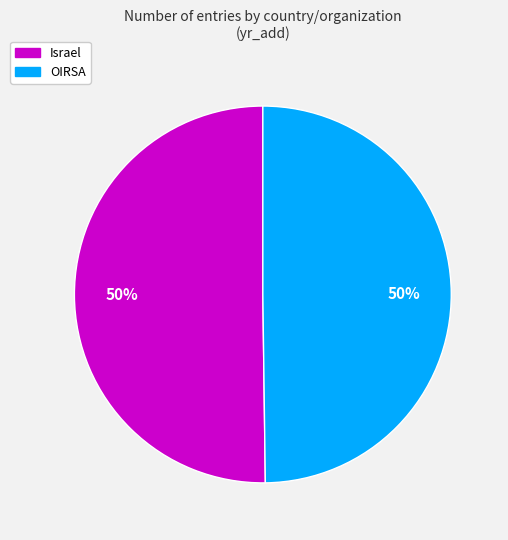

Is the sum of OIRSA and Israel greater than half?

Yes